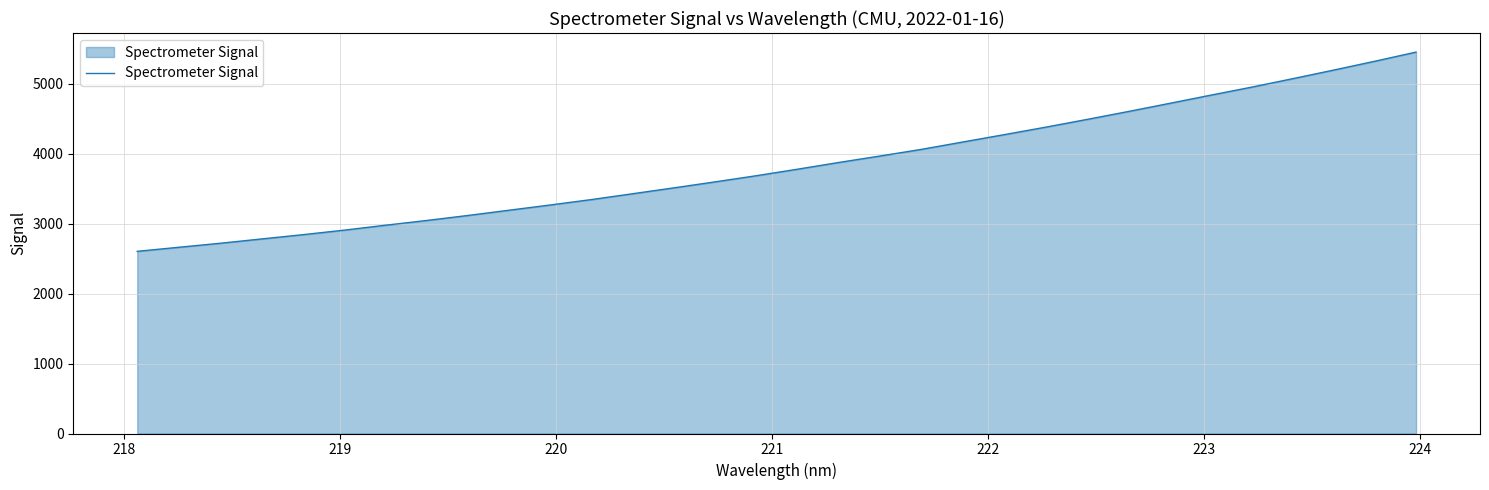

What is the smallest value displayed?

2603.2